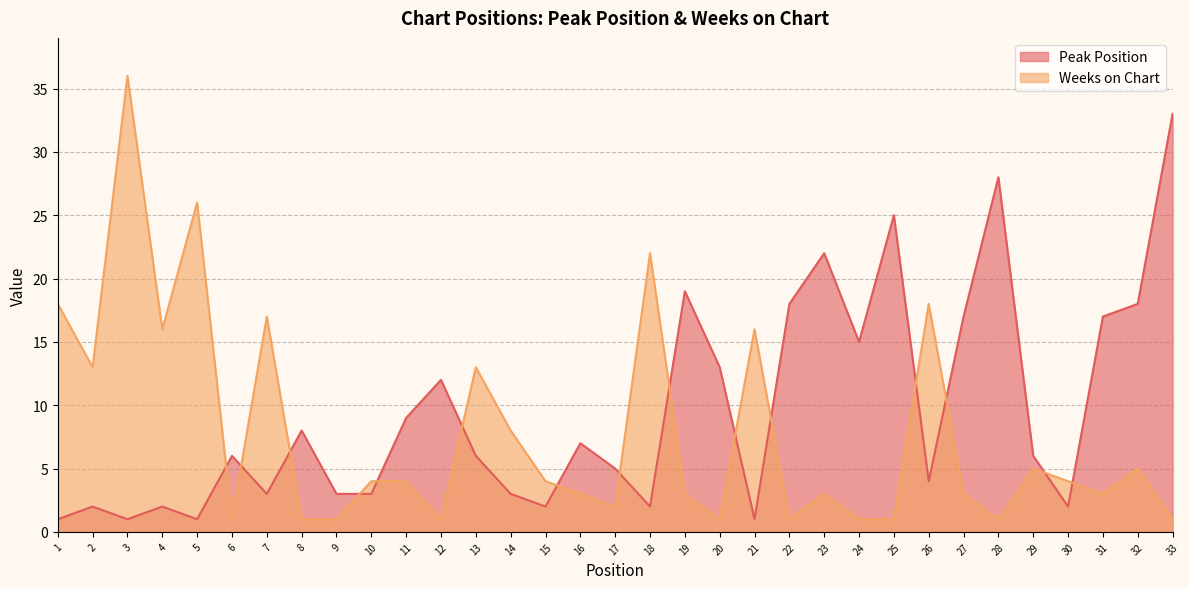

Between 11 and 26, which is larger?

11